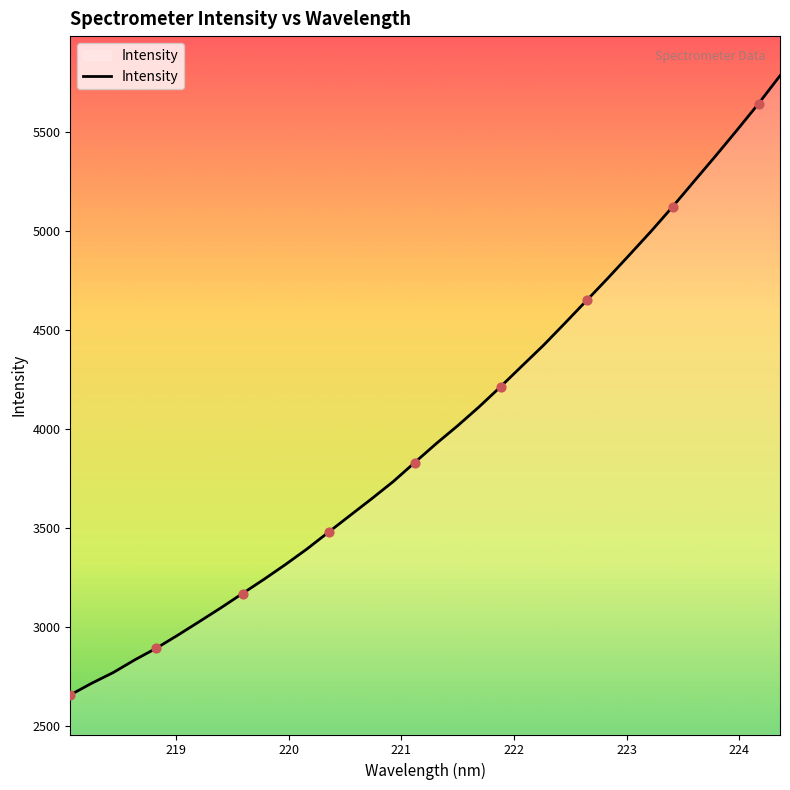

What is the difference between the maximum and minimum values?

3126.7